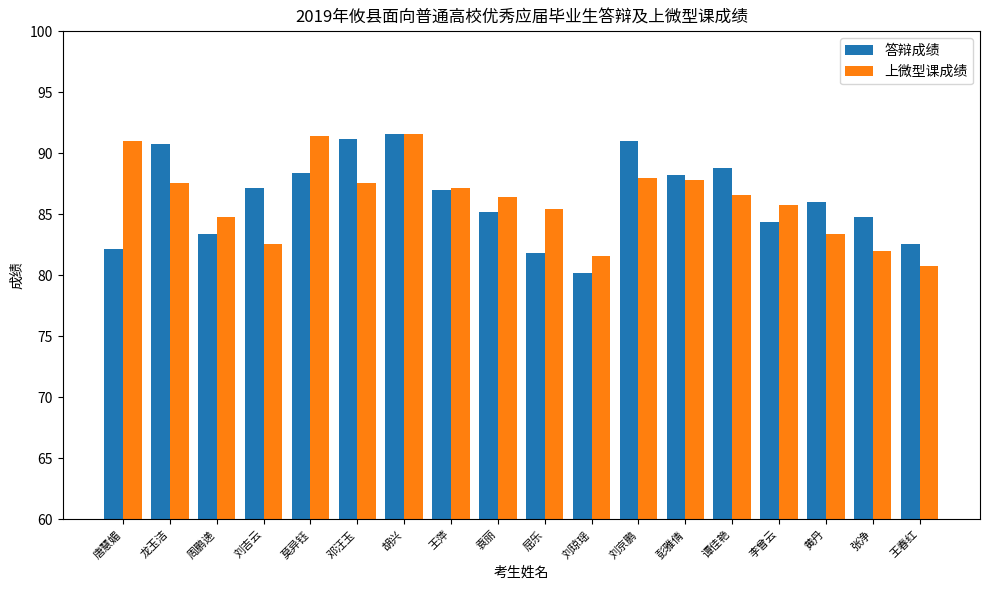

What are all the series names shown in the legend?

答辩成绩, 上微型课成绩